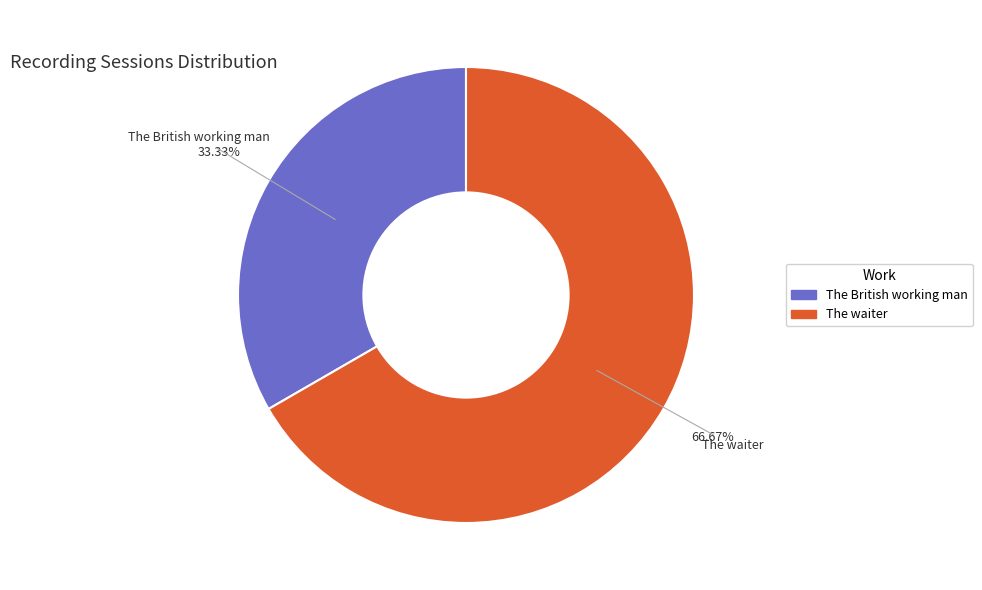

What percentage is NOT represented by The waiter?

33.3%